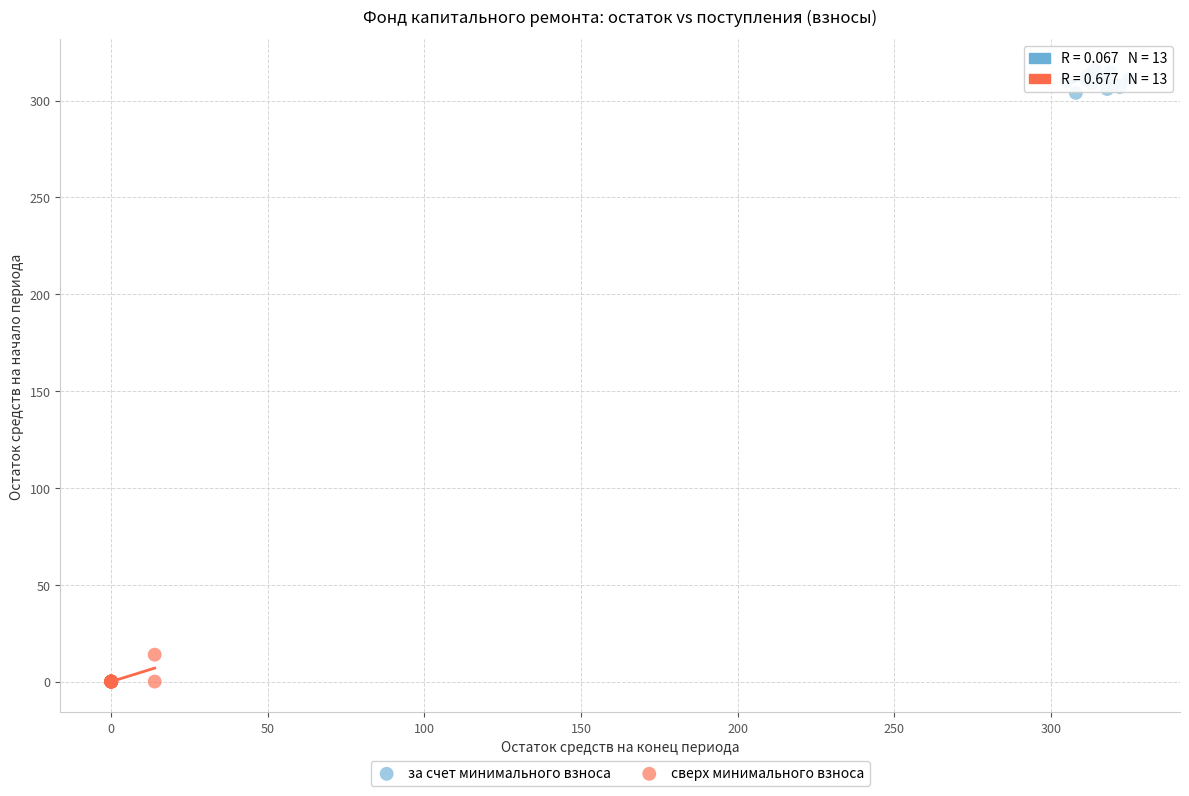

Which series contains the lowest Y value?

сверх минимального взноса